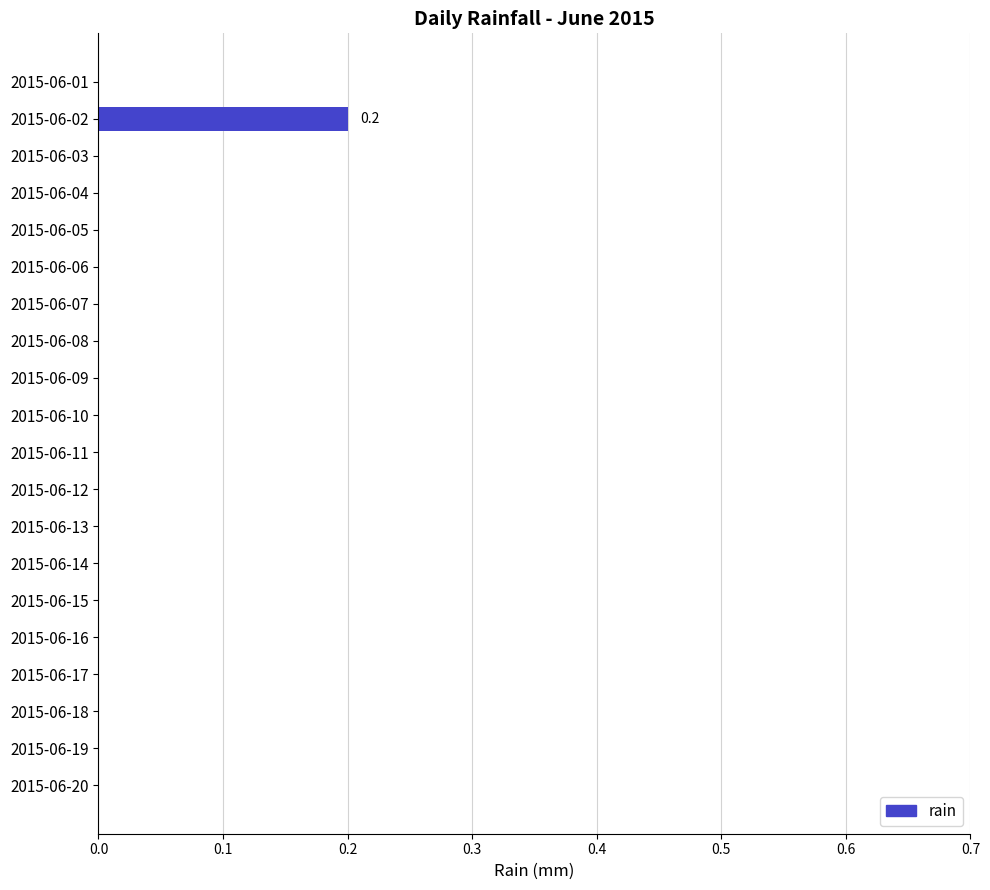

The value at 2015-06-17 is 0.1. True or false?

False